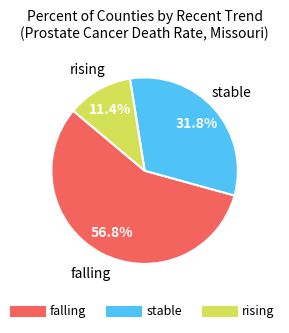

Which category accounts for the majority?

falling